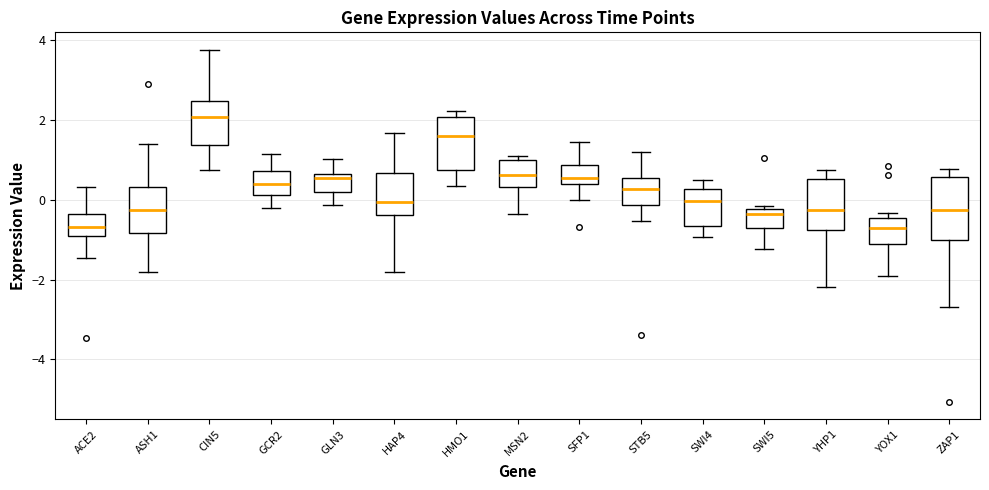

Reading left to right, read every box against the y-axis: the position of its median line, the range the box covers, and the ends of its whiskers. The values are not printed on the chart, so give them approximately, as read against the axis.

ACE2: median -0.6, box -1.0 to -0.4, whiskers -1.4 to 0.4
ASH1: median -0.2, box -0.8 to 0.4, whiskers -1.8 to 1.4
CIN5: median 2.0, box 1.4 to 2.4, whiskers 0.8 to 3.8
GCR2: median 0.4, box 0.2 to 0.8, whiskers -0.2 to 1.2
GLN3: median 0.6 (just below the box's upper edge), box 0.2 to 0.6, whiskers -0.2 to 1.0
HAP4: median 0.0, box -0.4 to 0.6, whiskers -1.8 to 1.6
HMO1: median 1.6, box 0.8 to 2.0, whiskers 0.4 to 2.2
MSN2: median 0.6, box 0.4 to 1.0, whiskers -0.4 to 1.2
SFP1: median 0.6, box 0.4 to 0.8, whiskers 0.0 to 1.4
STB5: median 0.2, box -0.2 to 0.6, whiskers -0.6 to 1.2
SWI4: median 0.0, box -0.6 to 0.2, whiskers -1.0 to 0.4
SWI5: median -0.4, box -0.8 to -0.2, whiskers -1.2 to -0.2 (just above the box's upper edge)
YHP1: median -0.2, box -0.8 to 0.6, whiskers -2.2 to 0.8
YOX1: median -0.8, box -1.2 to -0.4, whiskers -2.0 to -0.4 (just above the box's upper edge)
ZAP1: median -0.2, box -1.0 to 0.6, whiskers -2.6 to 0.8